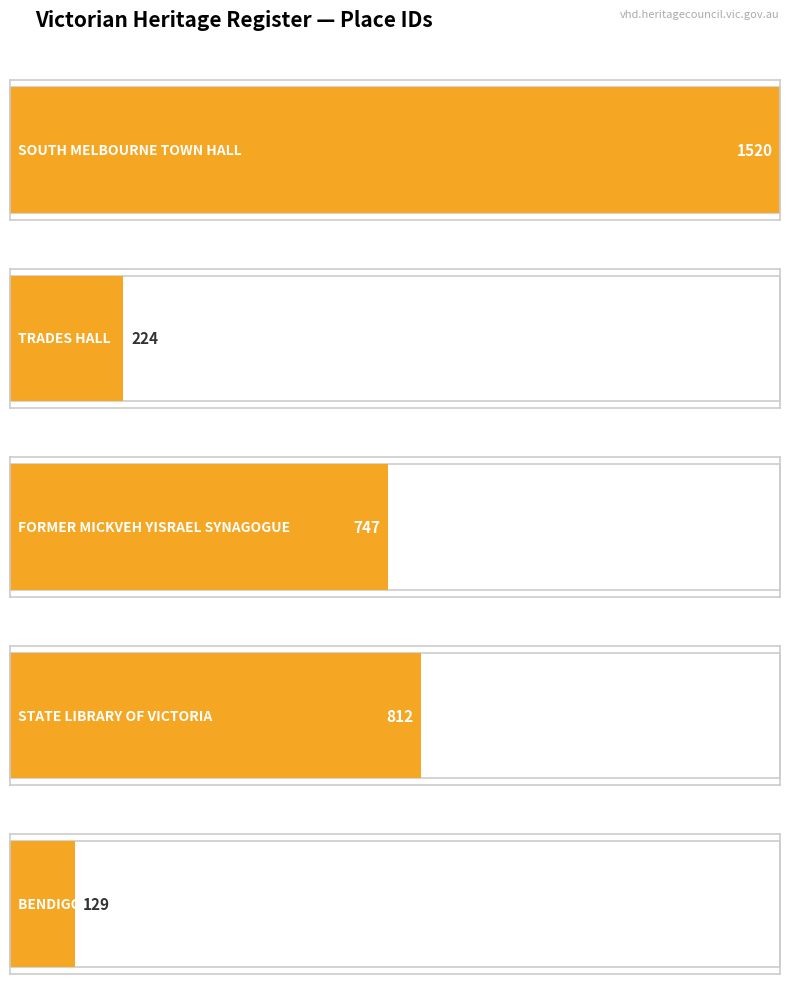

Which label corresponds to the smallest value in the chart?

BENDIGO SCHOOL
OF MINES